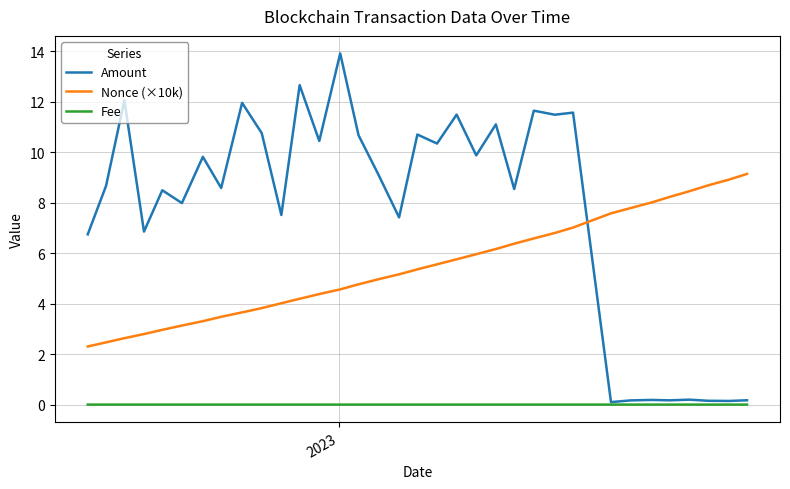

True or false: Nonce (×10k) and Amount intersect in this chart.

True